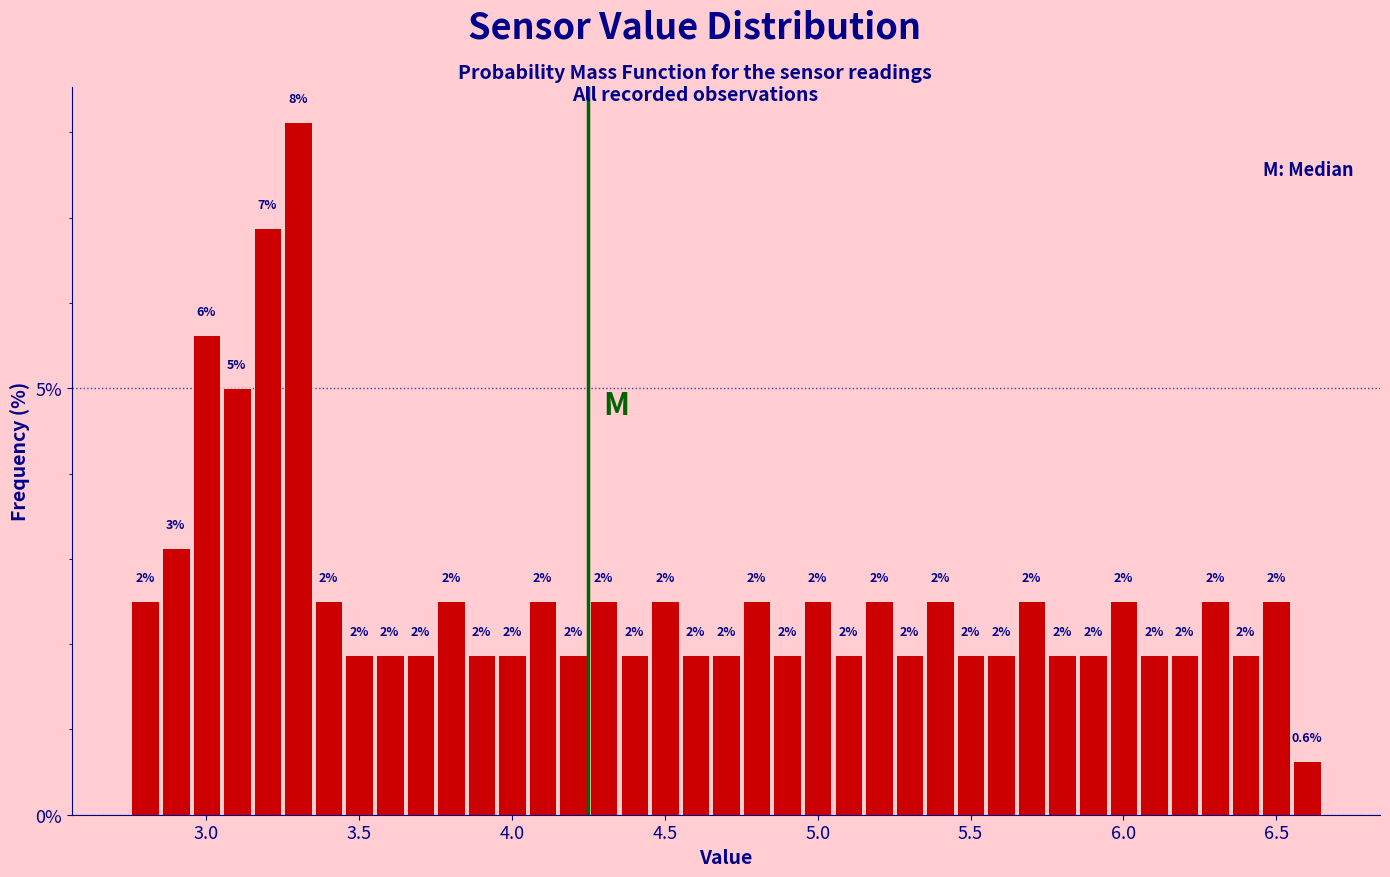

Around what value on the x-axis is the tallest bar? Give the approximate position of its centre, as read against the axis.

3.30